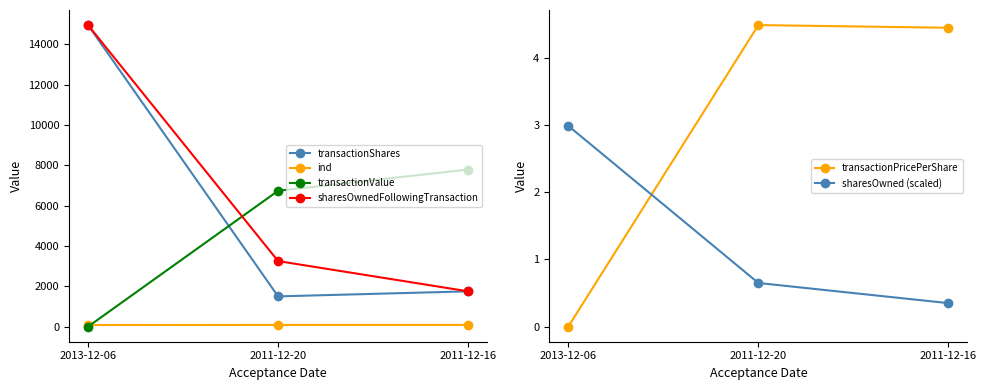

What is the average value of the sharesOwned (scaled) series?

1.3